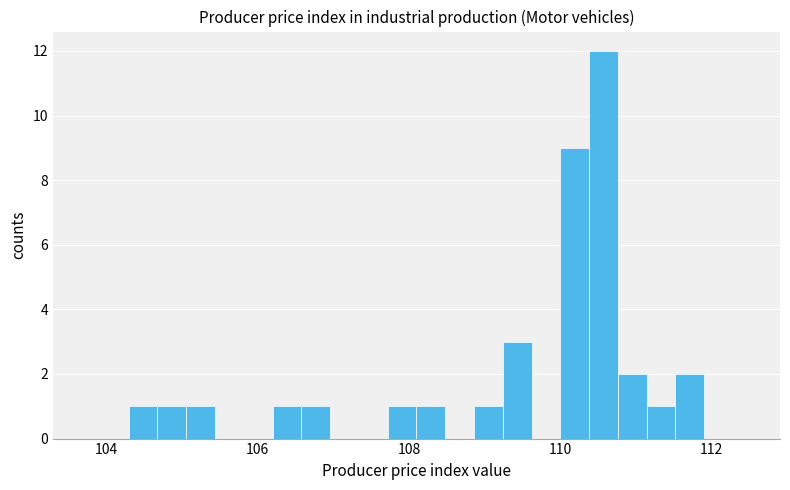

Read against the x-axis, roughly where is the centre of the tallest bar?

110.6